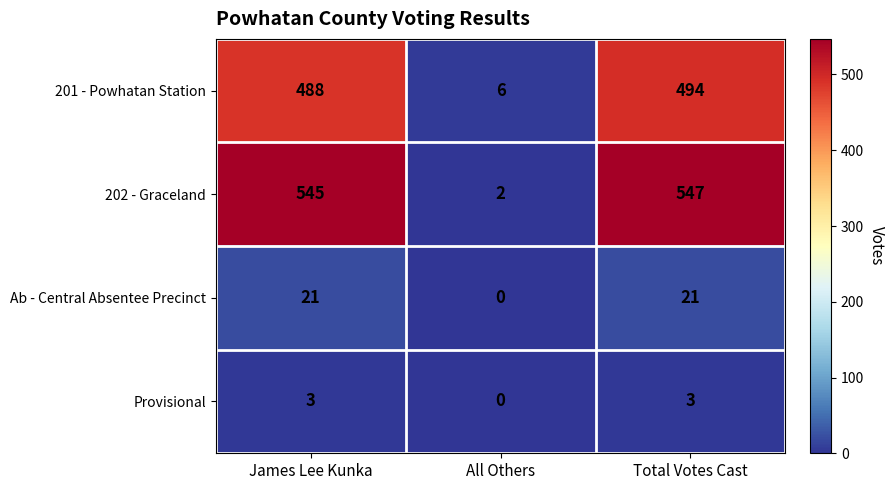

List the series in order of their peak value, lowest first.

Provisional, Ab - Central Absentee Precinct, 201 - Powhatan Station, 202 - Graceland